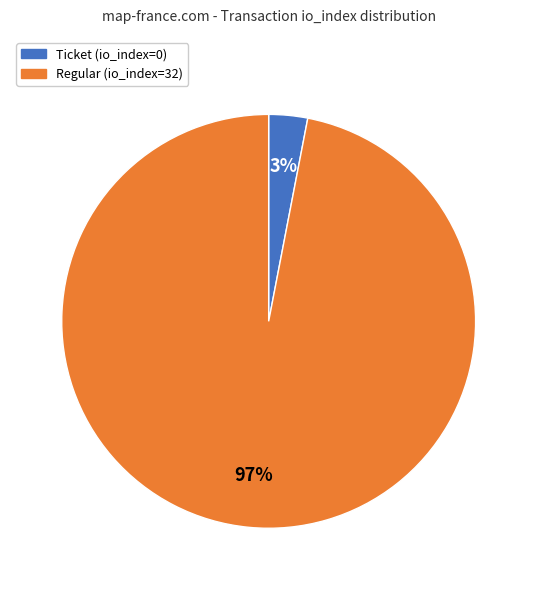

How many segments does this pie chart have?

2